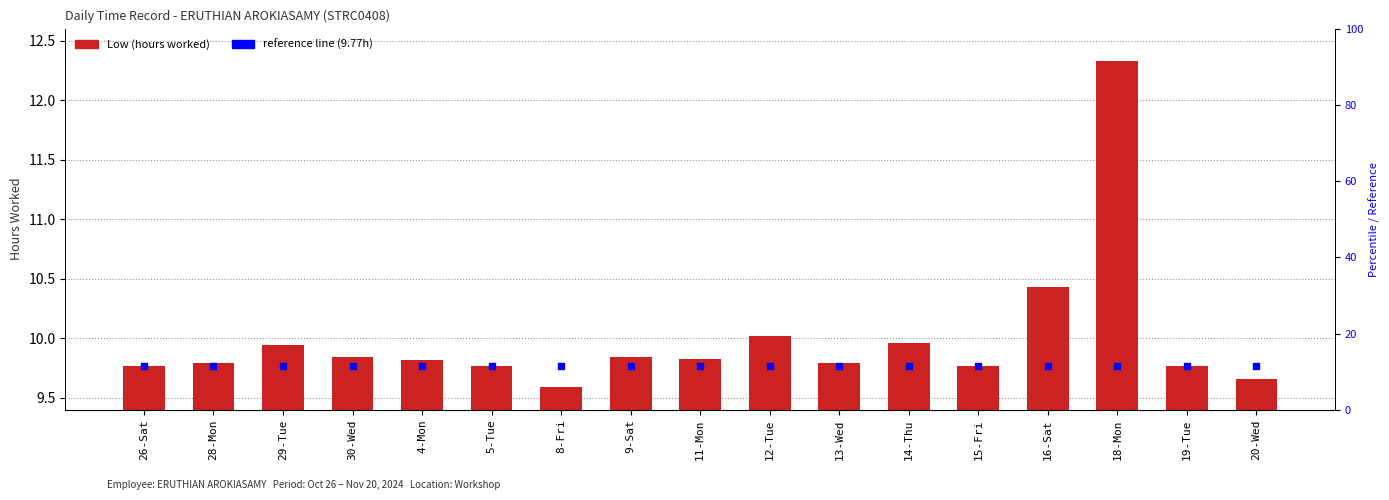

Is the value of reference line (9.77h) at 4-Mon greater than the value of Low (hours worked) at 16-Sat?

No